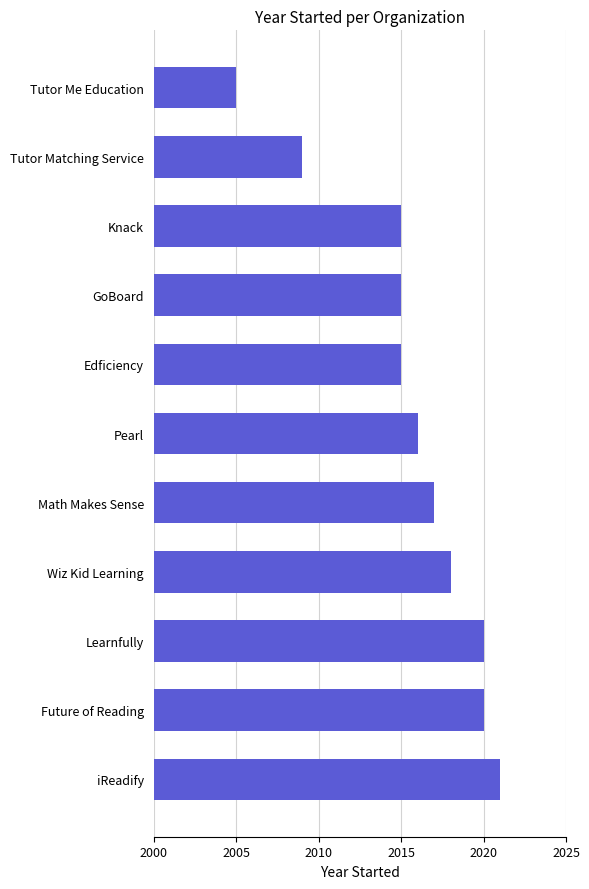

True or false: the data shows 710 at Knack.

False